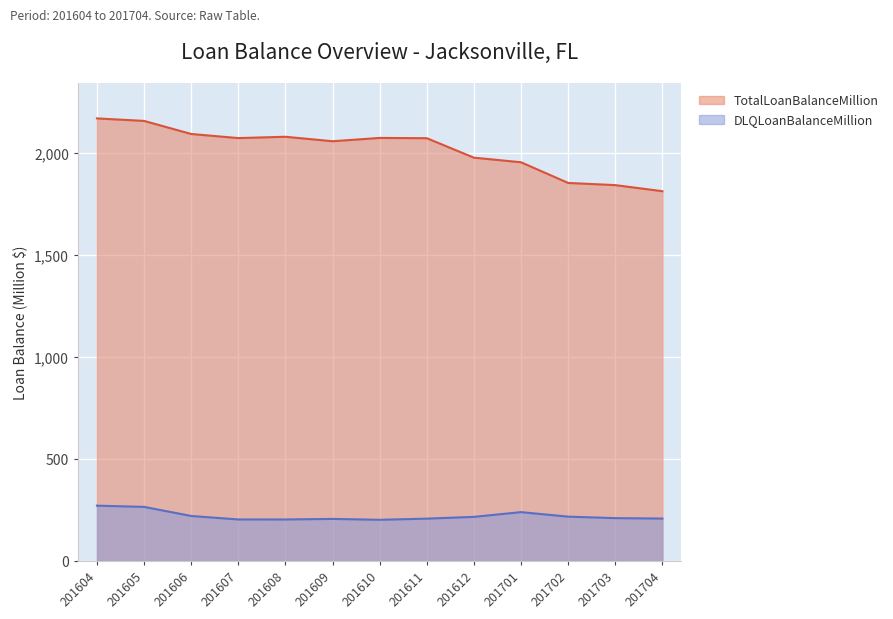

True or false: DLQLoanBalanceMillion and TotalLoanBalanceMillion cross at least once.

False